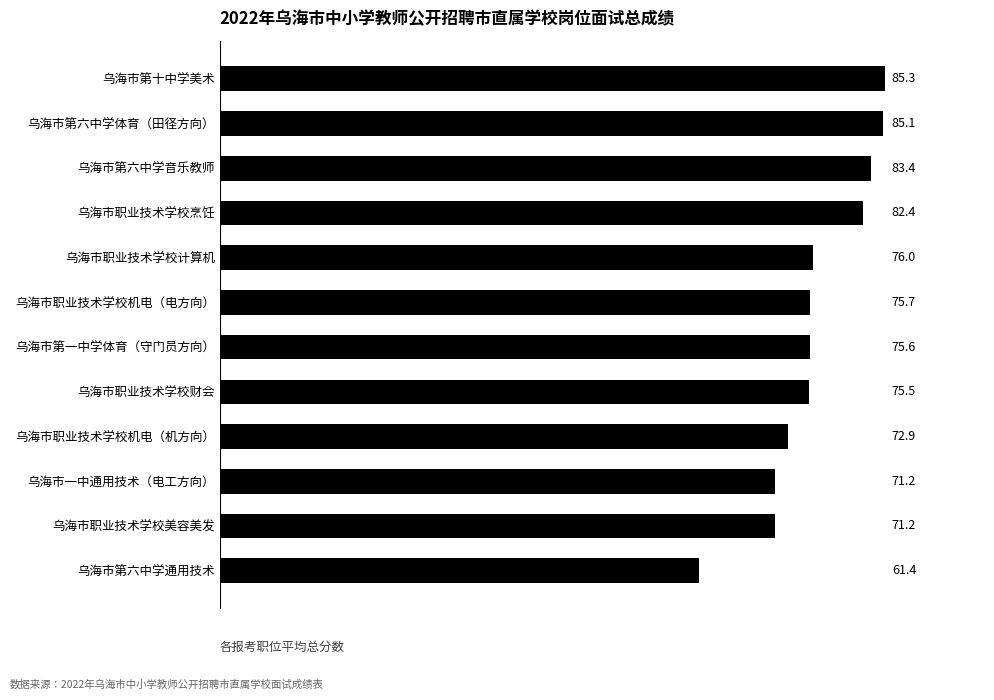

Reading bottom to top, extract all data points from this chart.

61.4	71.2	71.2	72.9	75.5	75.6	75.7	76.0	82.4	83.4	85.1	85.3